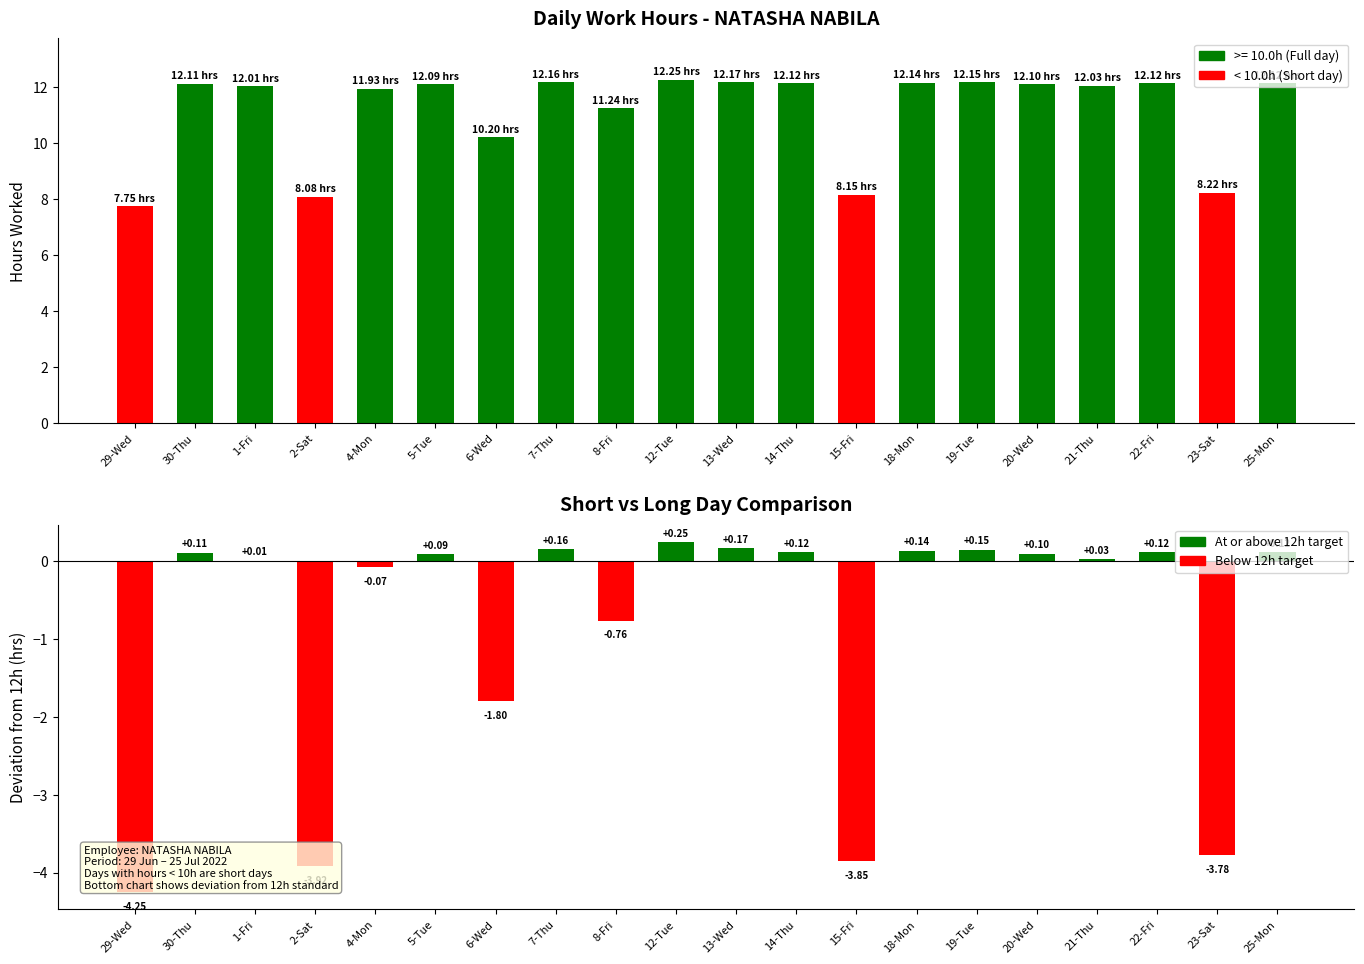

True or false: Hours Worked has a value of 2.7 at 6-Wed.

False